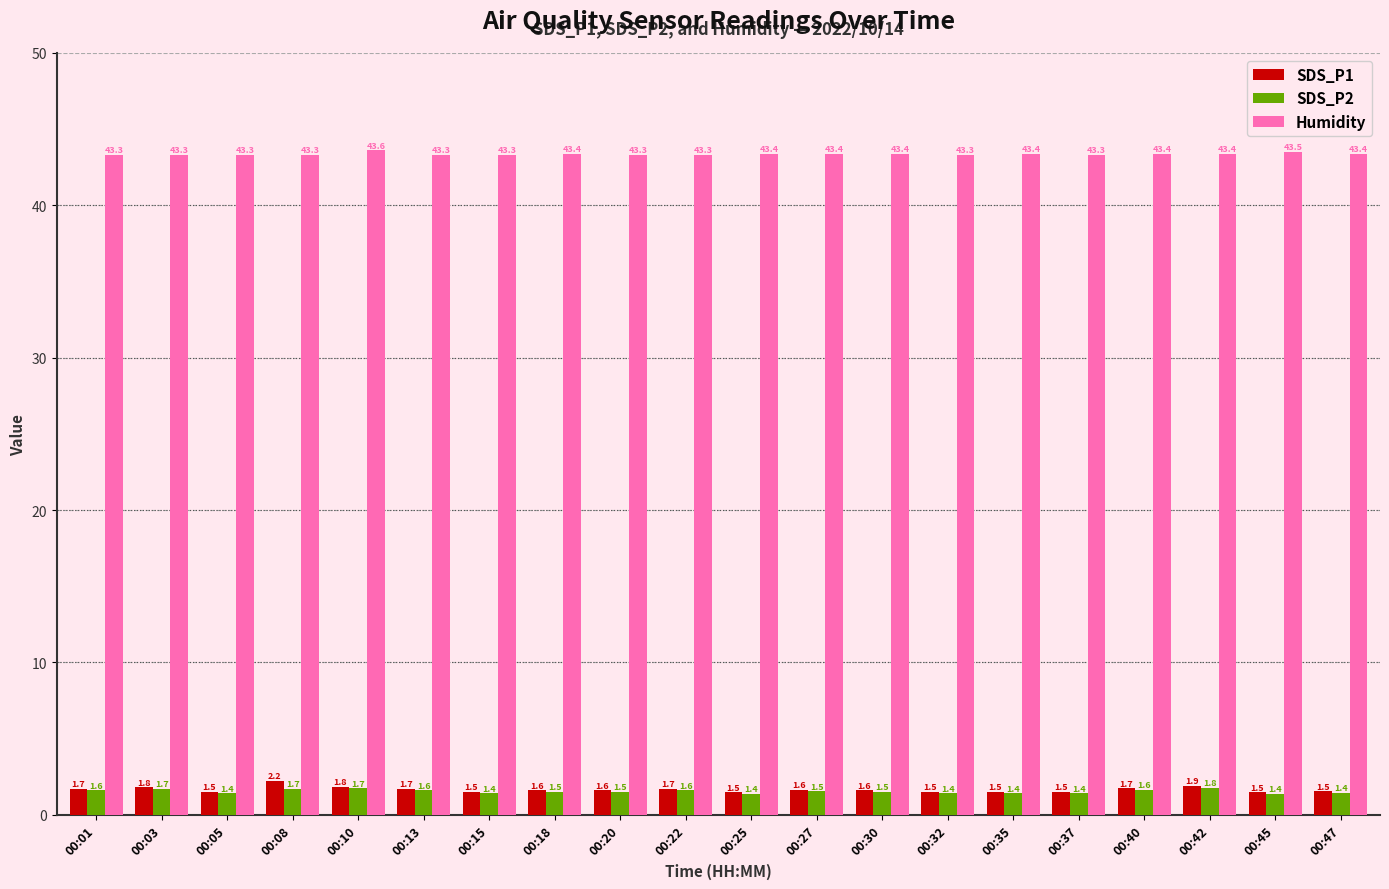

Is the value of Humidity at 00:37 greater than the value of SDS_P1 at 00:25?

Yes